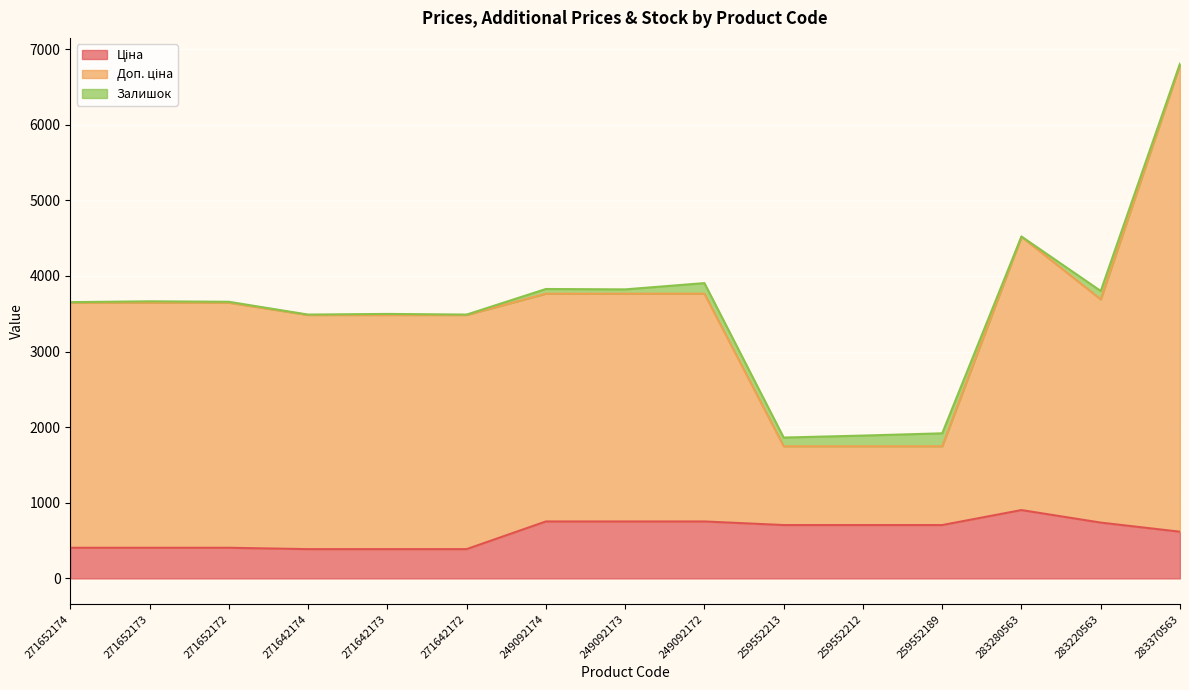

The Ціна series shows 753.0 at 249092172. True or false?

True